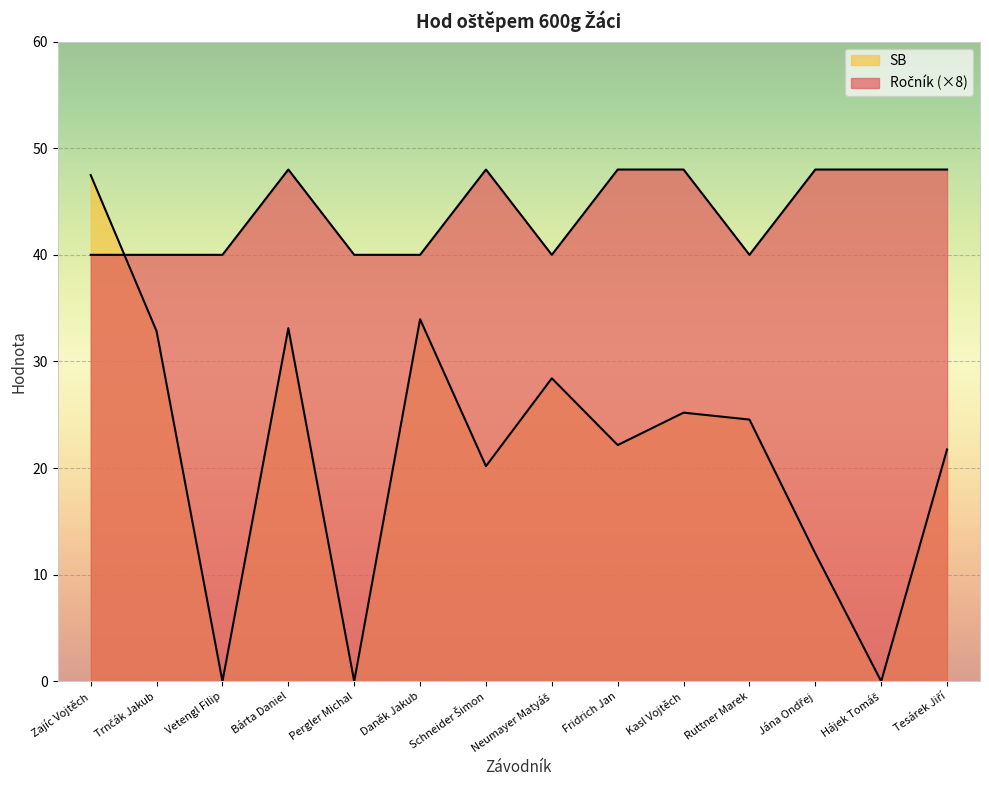

What are all the series names shown in the legend?

Ročník, SB